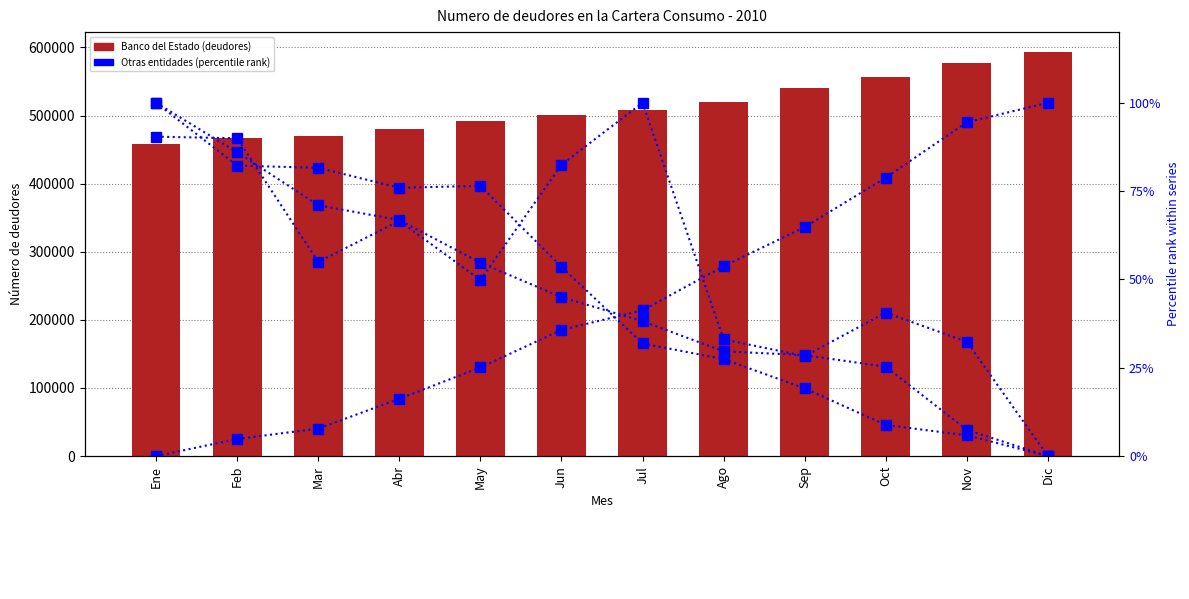

What is the highest value of the Banco Falabella series?

100.0